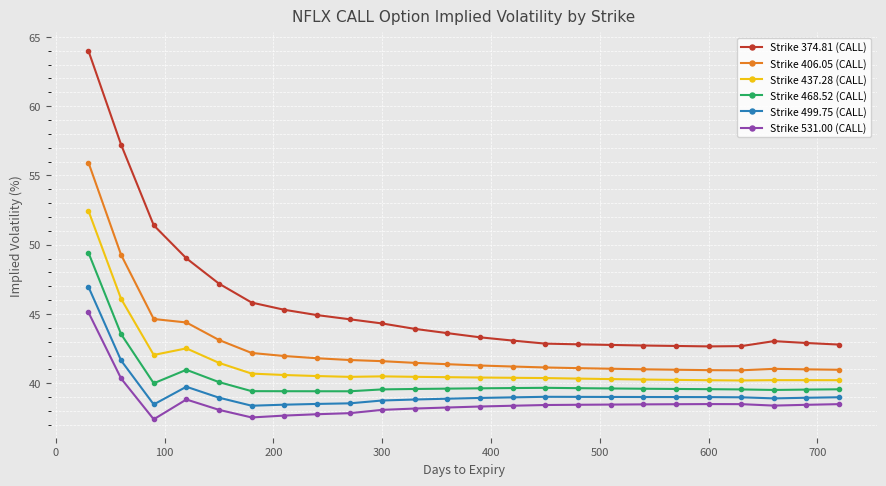

Which series has the largest total across all categories?

Strike 374.81 (CALL)